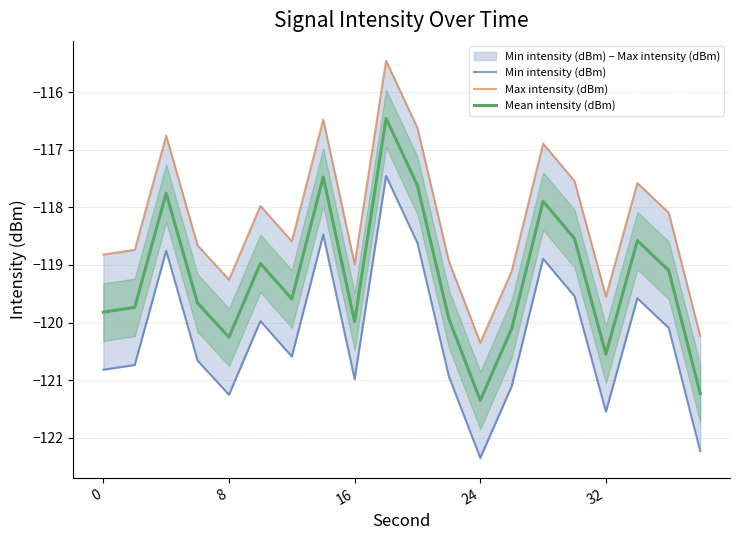

What is the difference between the maximum and second lowest values in the Mean intensity (dBm) series?

4.8